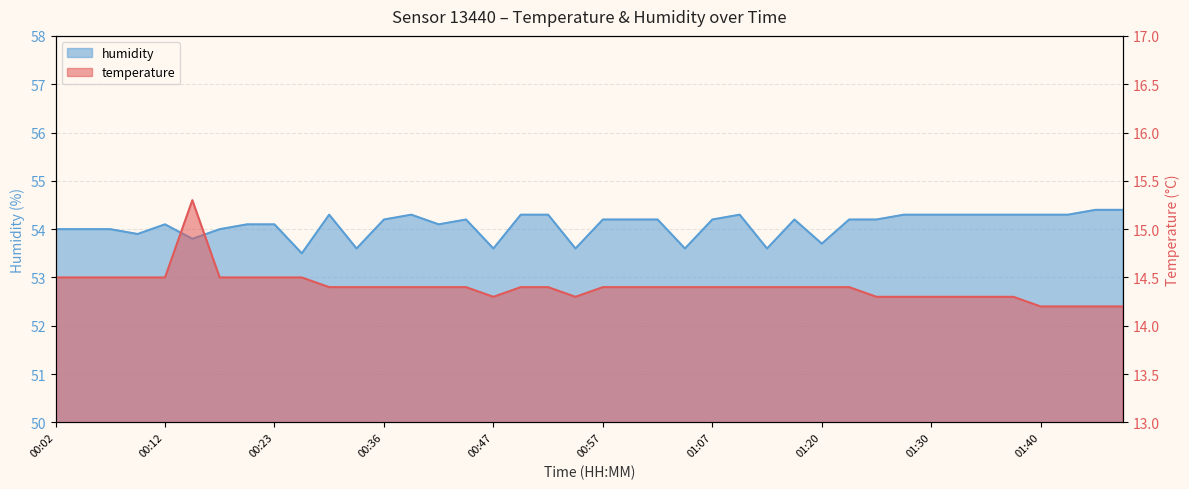

Which category has the highest value in the temperature series?

00:15